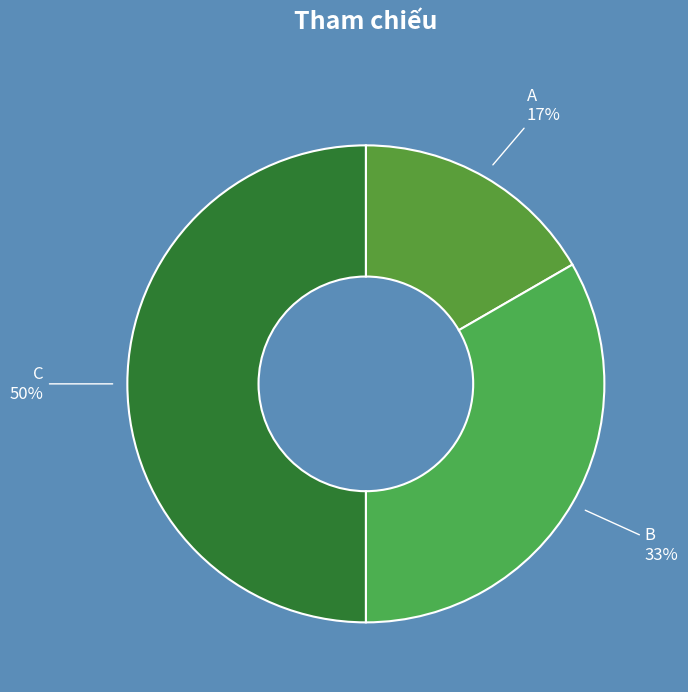

How many segments does this pie chart have?

3